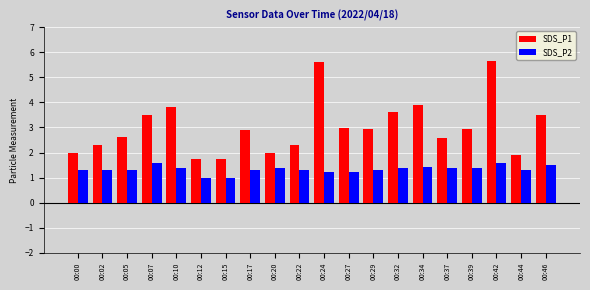

What is the sum of the SDS_P1 values at 00:15 and 00:34?

5.6